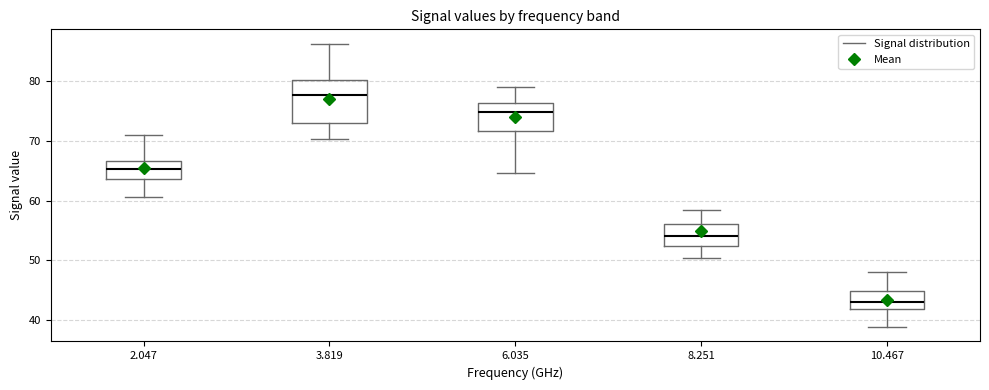

Reading left to right, transcribe this box plot: for each box, give where its median line is, the range the box spans, and where its two whiskers end, as read against the y-axis. The values are not printed on the chart, so give them approximately, as read against the axis.

2.047: median 65, box 64 to 67, whiskers 61 to 71
3.819: median 78, box 73 to 80, whiskers 70 to 86
6.035: median 75, box 72 to 76, whiskers 65 to 79
8.251: median 54, box 52 to 56, whiskers 50 to 58
10.467: median 43, box 42 to 45, whiskers 39 to 48